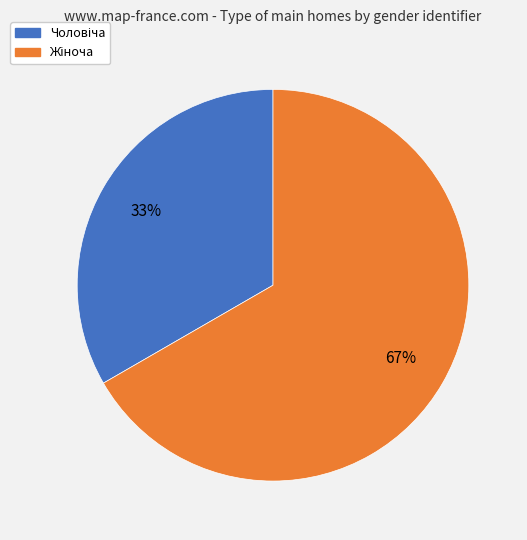

To the nearest percent, what is the average slice percentage?

50%